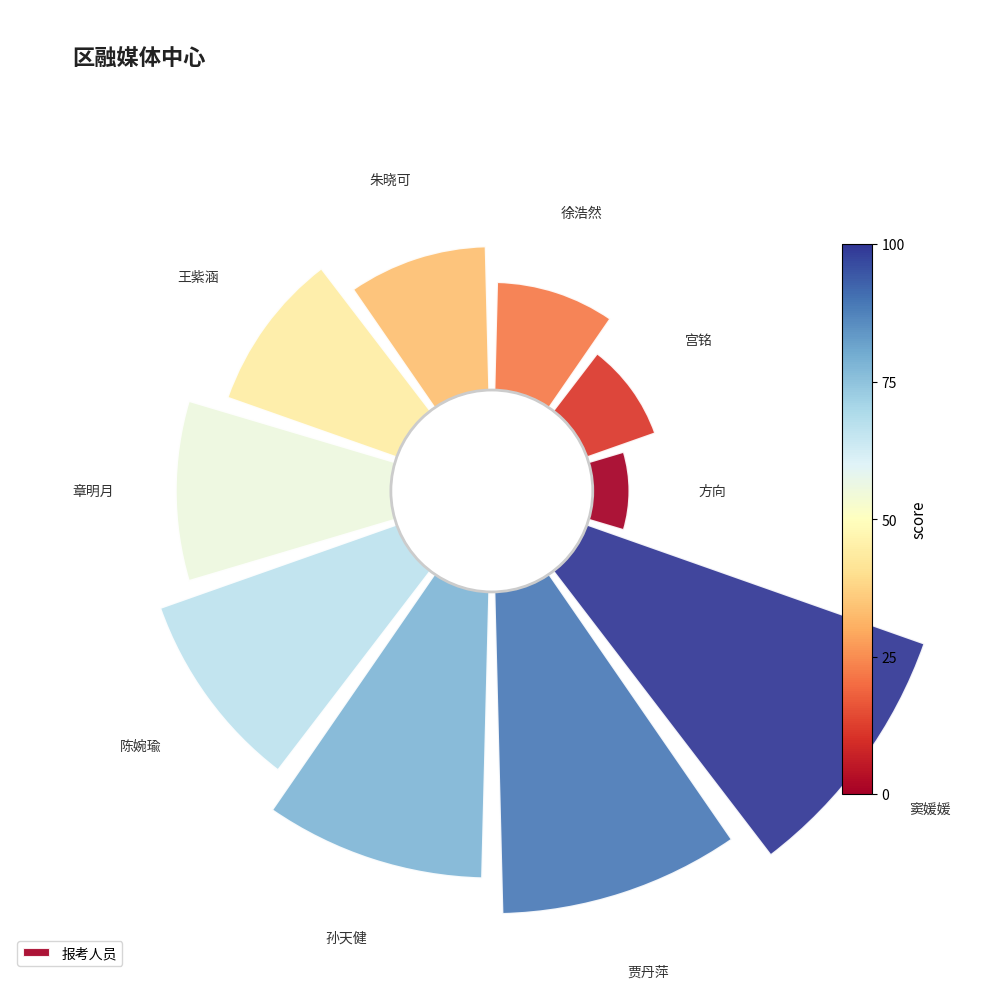

To the nearest percent, what is the difference between the largest and smallest slice percentages?

11%